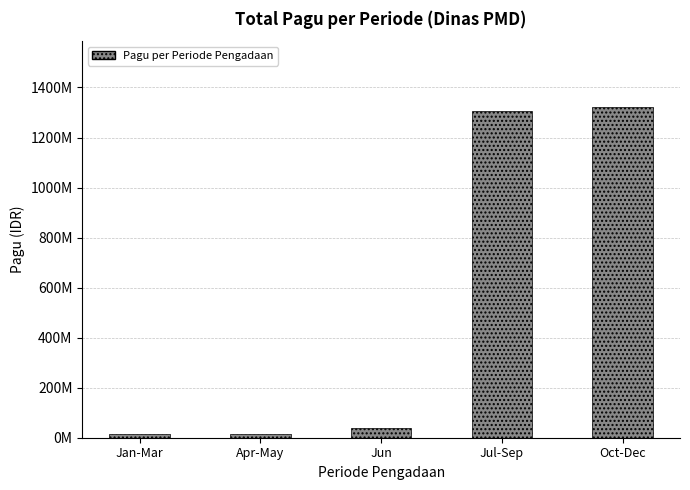

Does the chart contain any negative values?

No